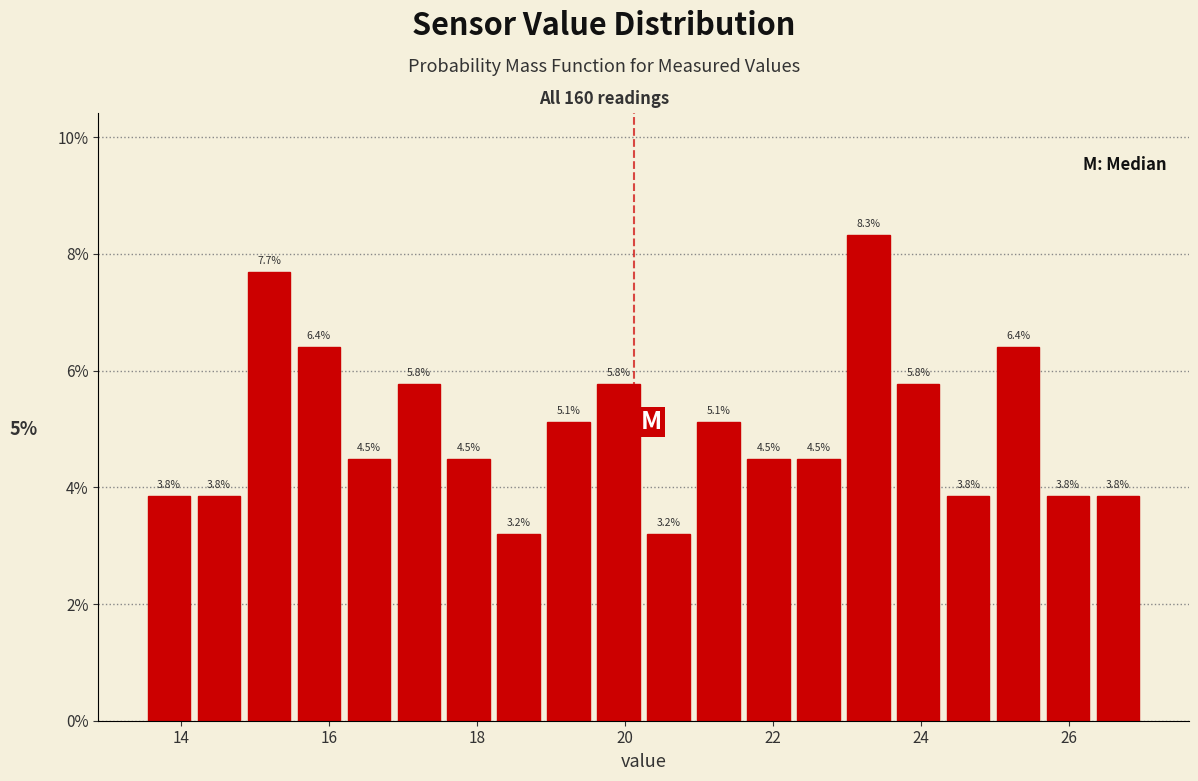

Around what value on the x-axis is the tallest bar? Give the approximate position of its centre, as read against the axis.

23.2